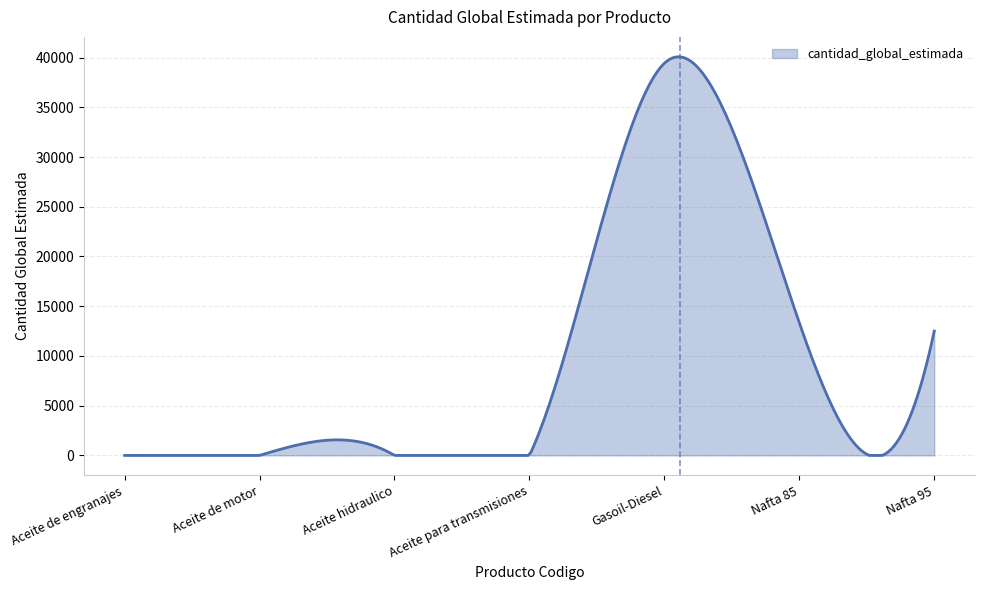

What is the sum of all values?

2853657.6